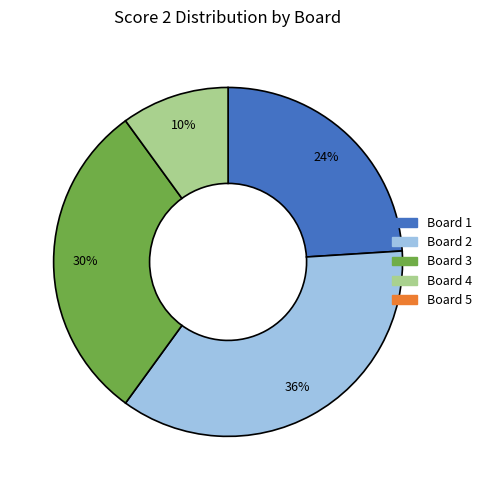

To the nearest percent, what is the average slice percentage?

25%